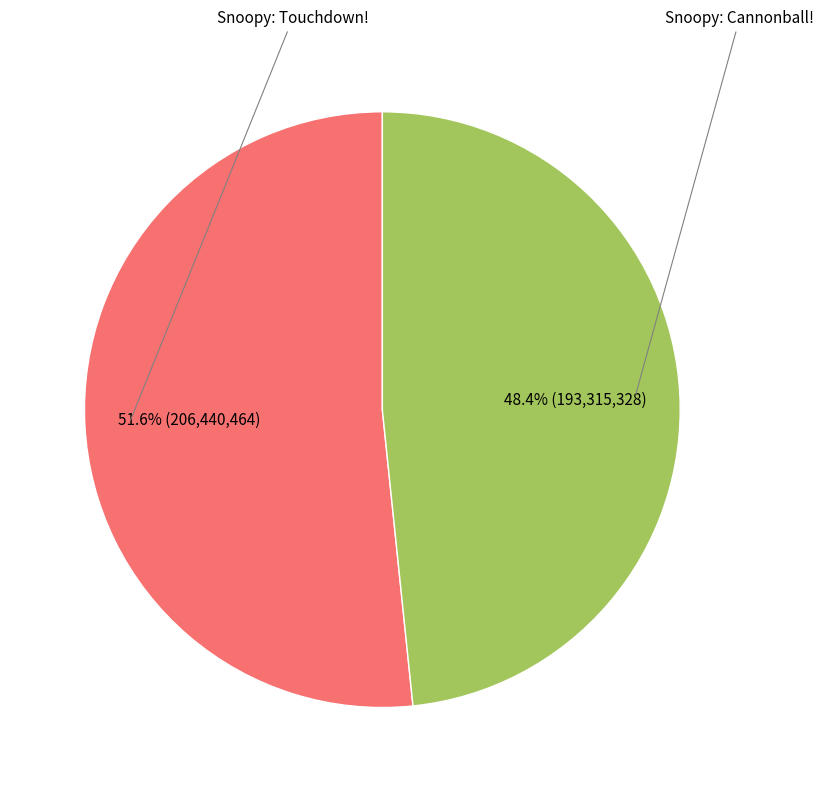

Does Snoopy: Cannonball! represent more than half of the total?

No